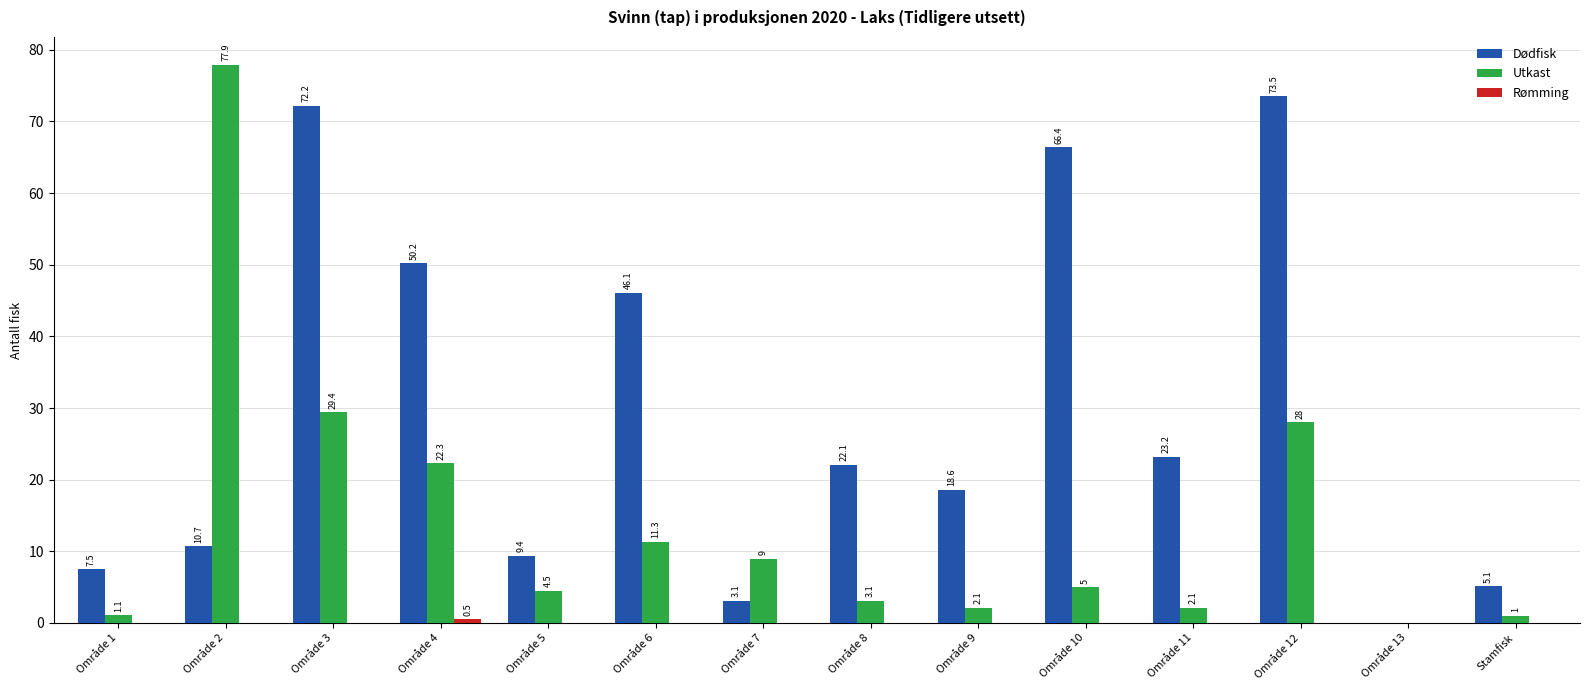

What is the maximum value shown in the chart?

77.9